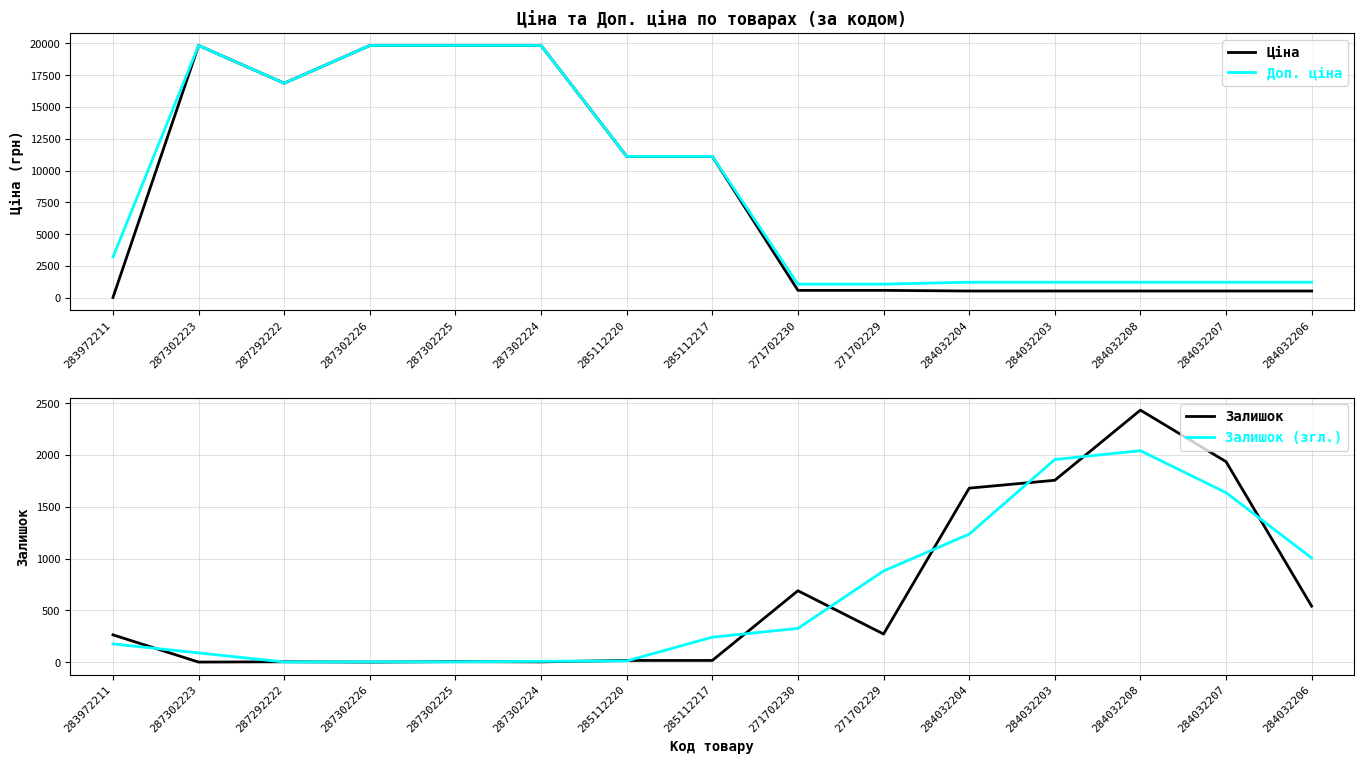

How many lines are shown in the chart?

4